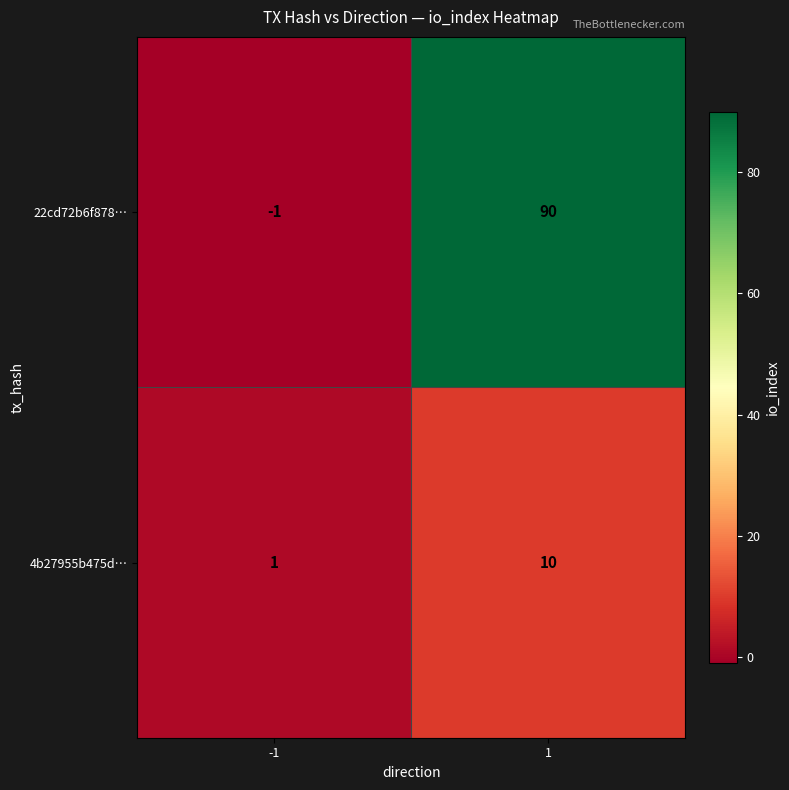

What is the maximum value shown in the chart?

90